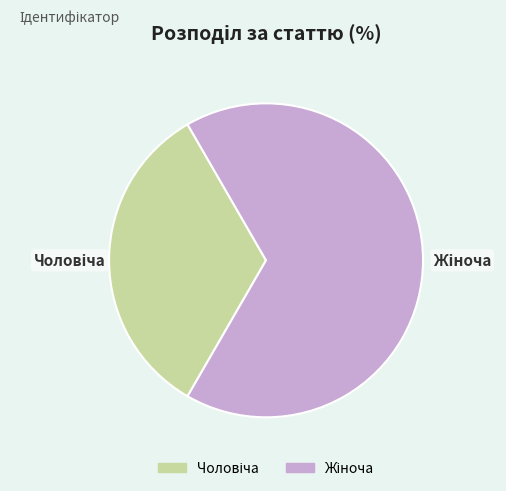

Is there a majority slice in this chart?

Yes